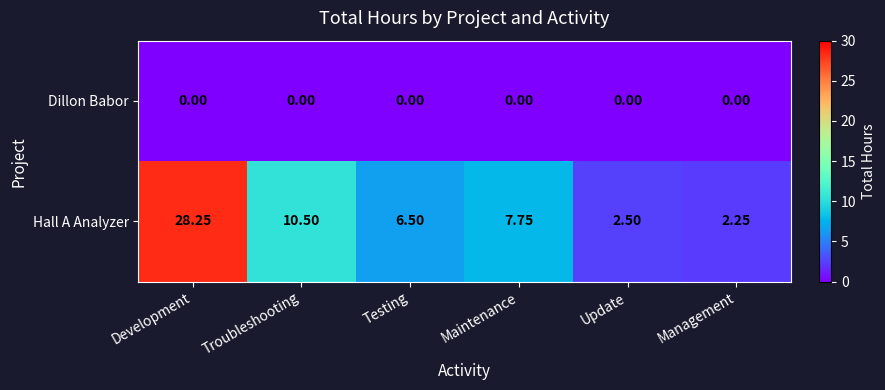

Count the number of data series in this chart.

2